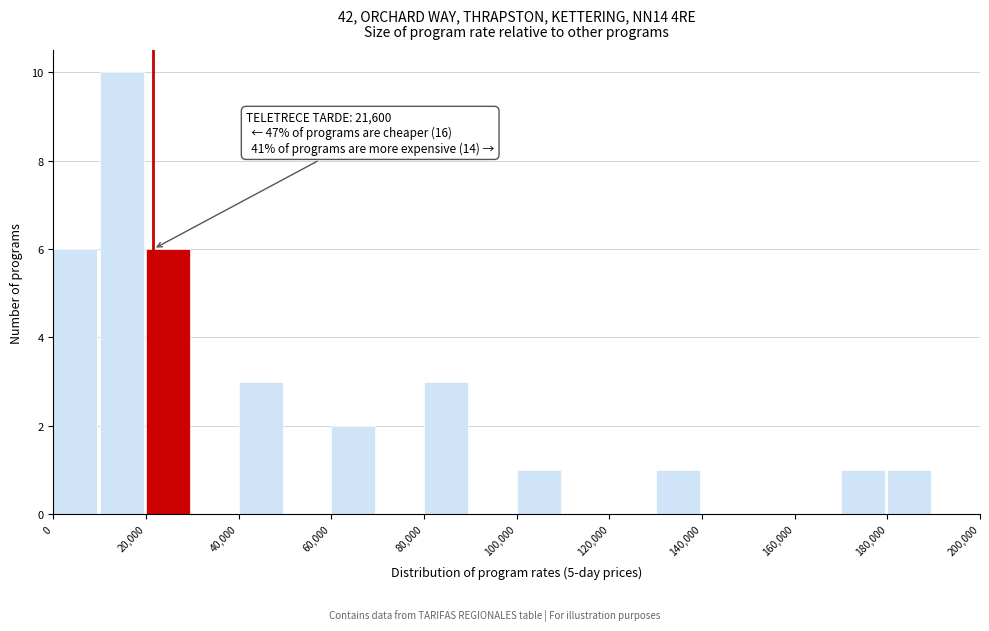

Over which range of the x-axis is the bar tallest?

10000 to 20000